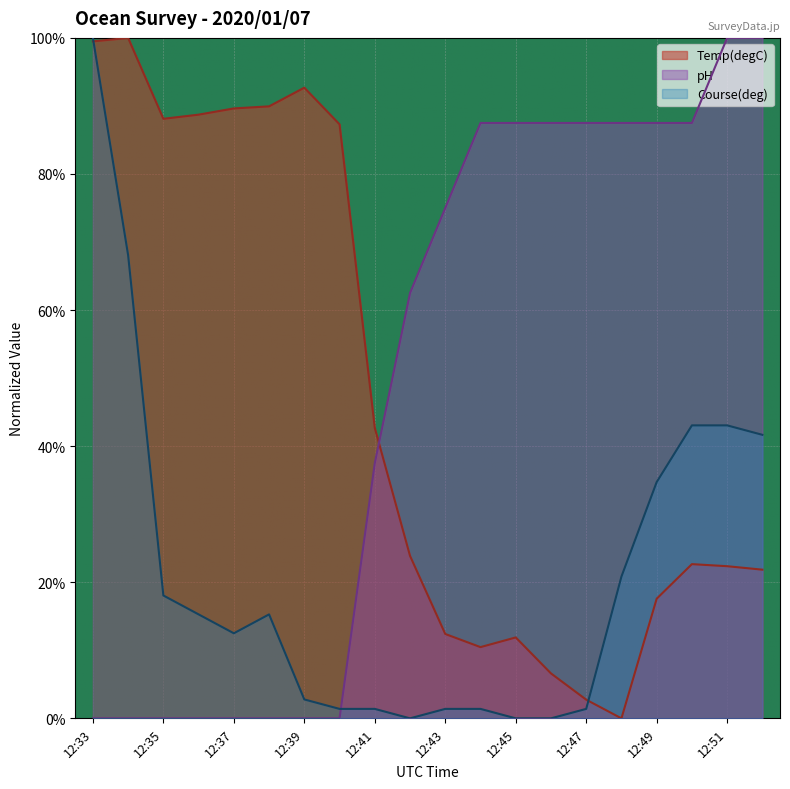

At which category does Temp(degC) reach its first local peak?

12:34